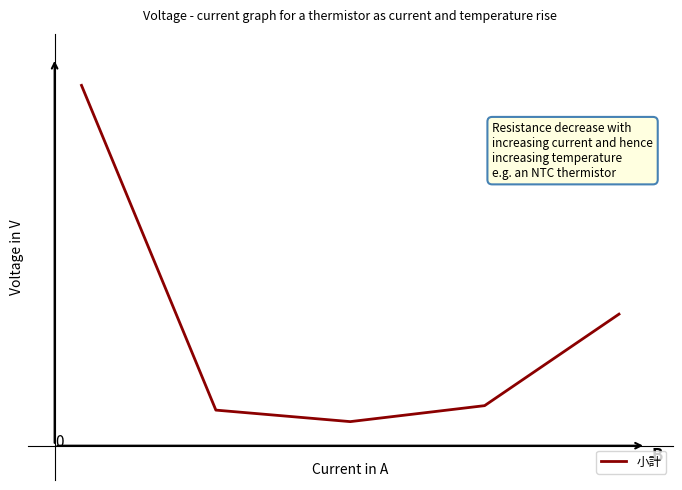

What is the sum of all values?

1.5